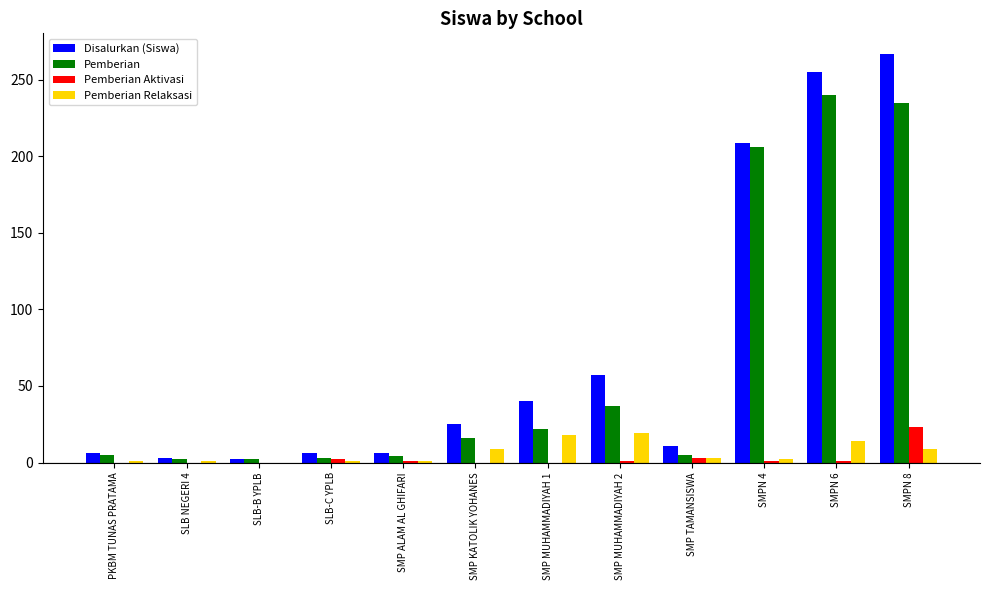

What are all the series names shown in the legend?

Disalurkan (Siswa), Pemberian, Pemberian Aktivasi, Pemberian Relaksasi